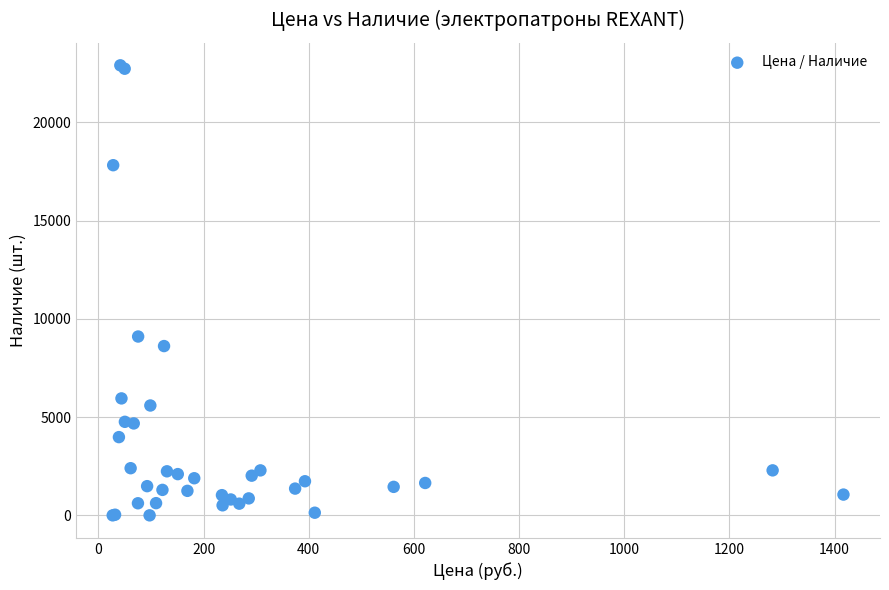

What Y value in the scatter plot is closest to 11454?

9103